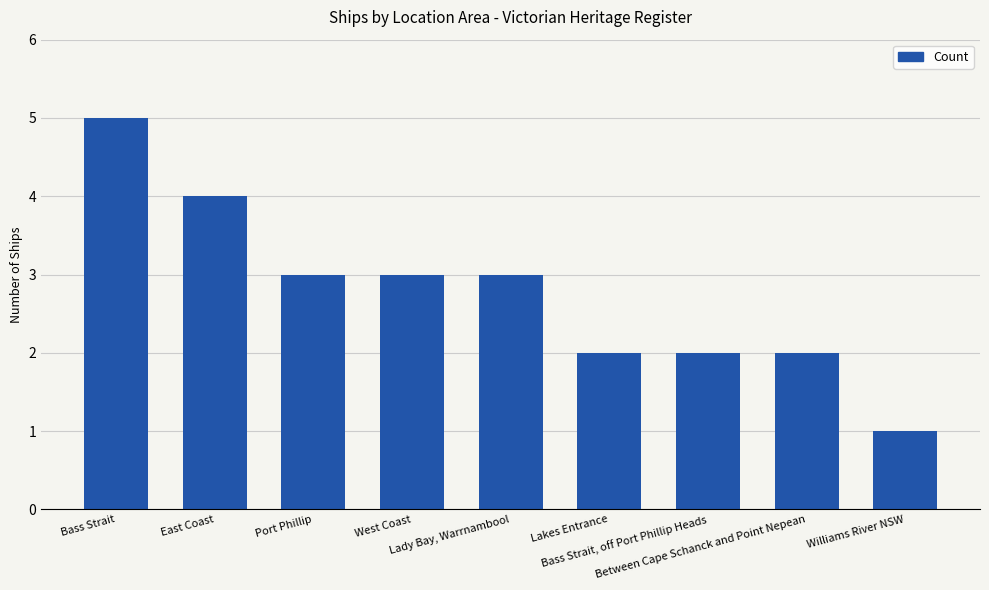

Reading left to right, list all the values displayed in this chart.

Bass Strait=5	East Coast=4	Port Phillip=3	West Coast=3	Lady Bay, Warrnambool=3	Lakes Entrance=2	Bass Strait, off Port Phillip Heads=2	Between Cape Schanck and Point Nepean=2	Williams River NSW=1